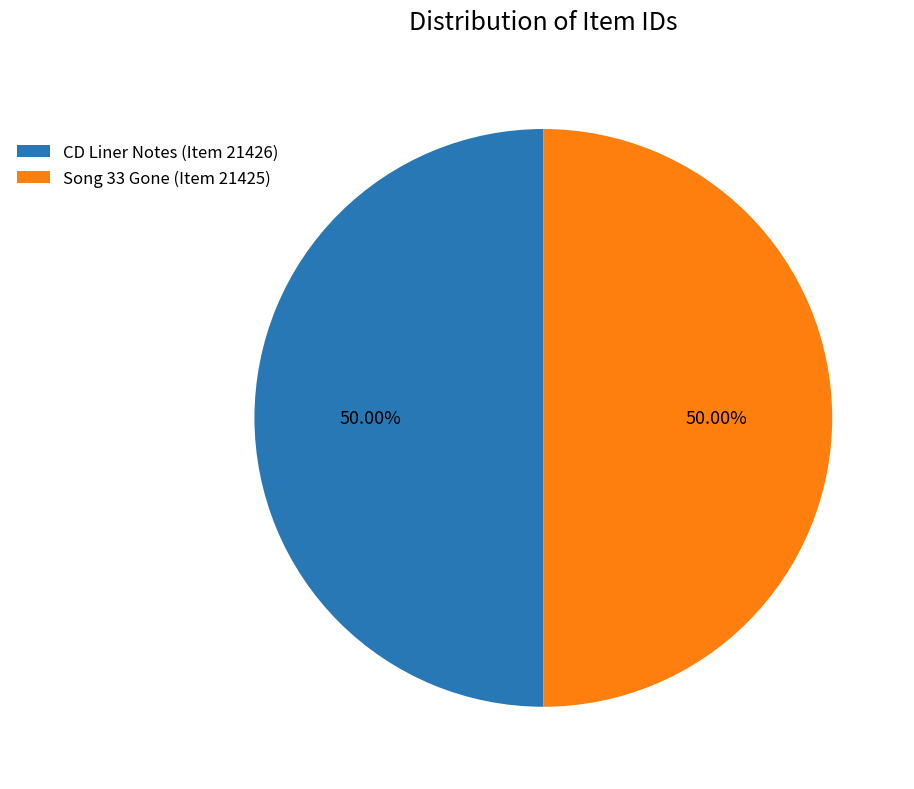

Do CD Liner Notes (Item 21426) and Song 33 Gone (Item 21425) together represent more than half of the pie?

Yes